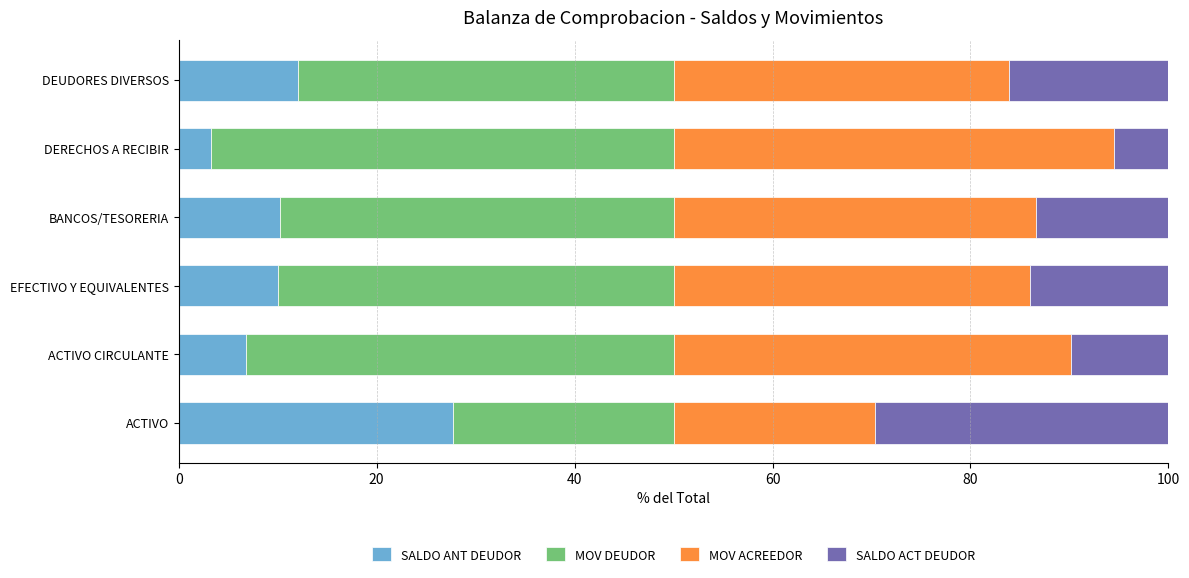

The SALDO ANT DEUDOR series shows 6.8 at ACTIVO CIRCULANTE. True or false?

True